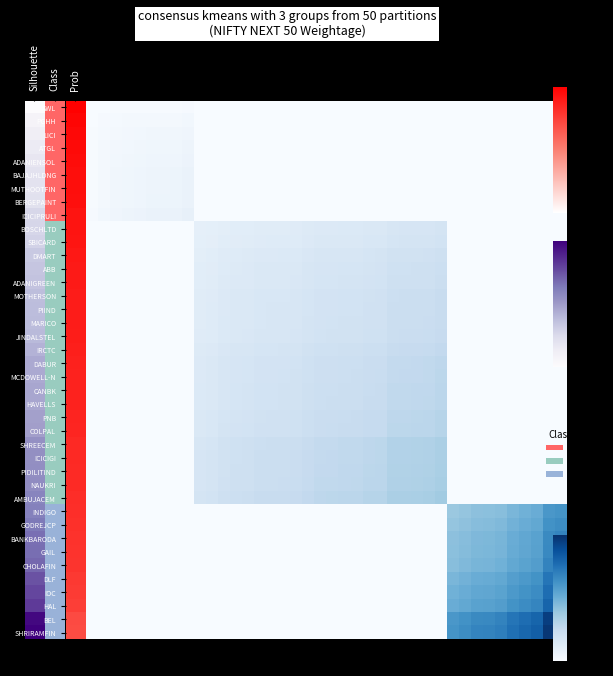

How many categories are shown in the chart?

40